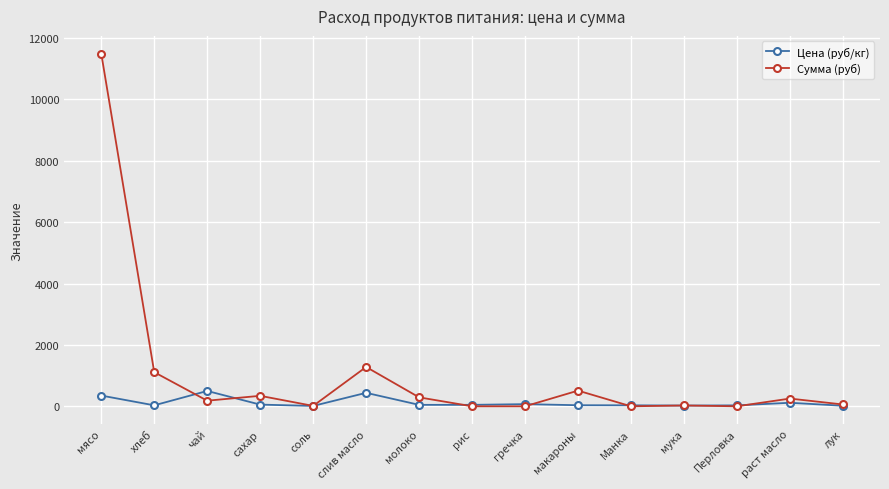

What is the maximum value shown in the chart?

11497.5